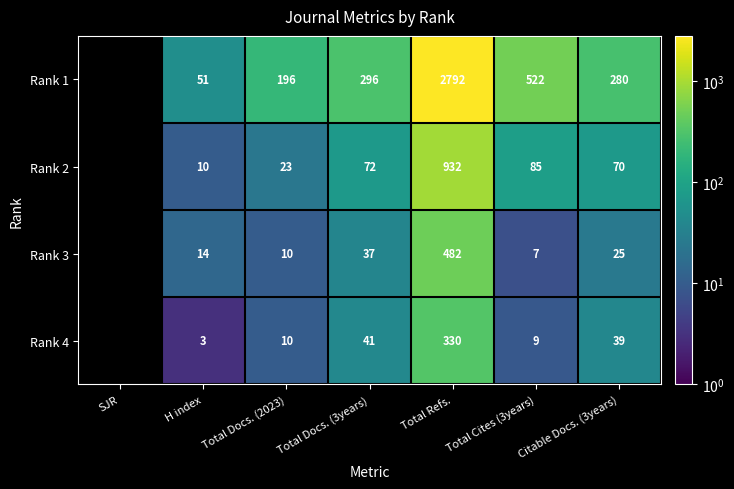

The value of Rank 4 at Citable Docs. (3years) is 39. True or false?

True